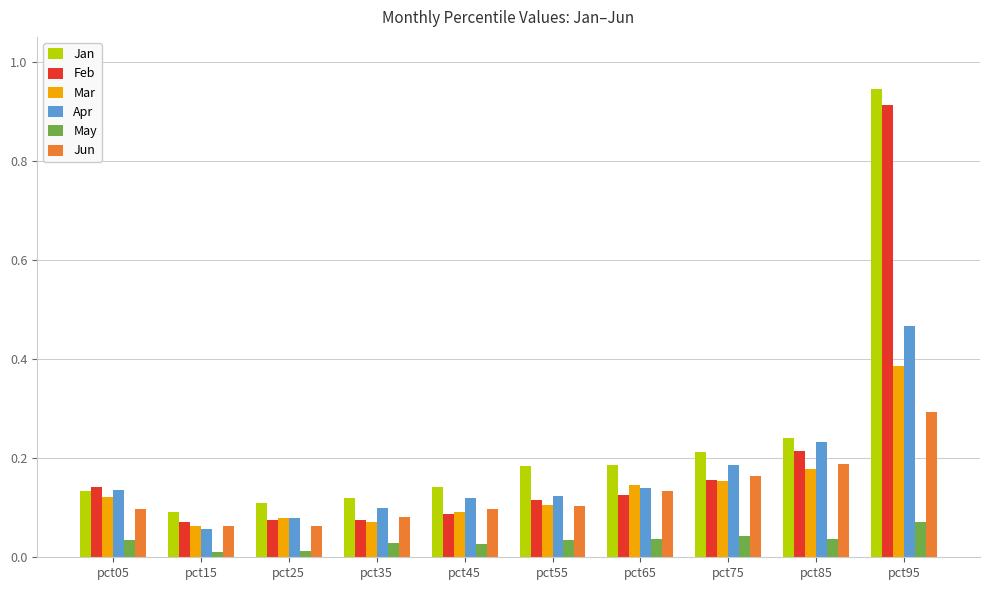

Is it true that Jun equals 0.2 at pct55?

False